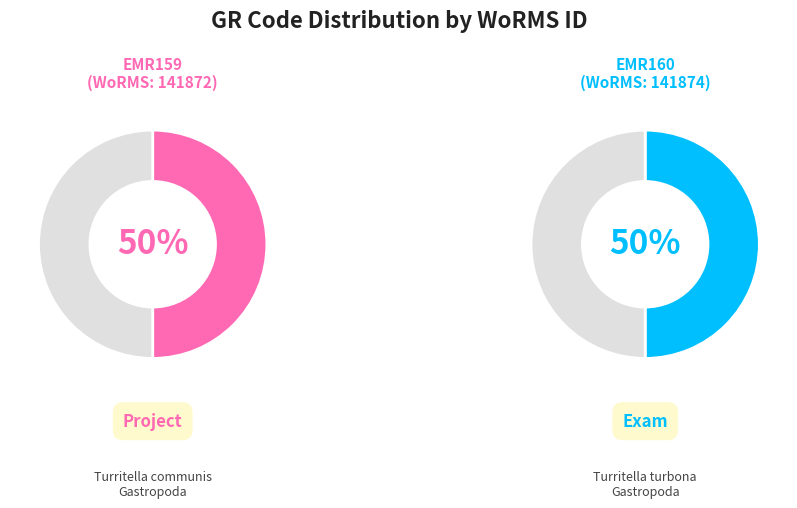

What is the majority slice?

EMR160